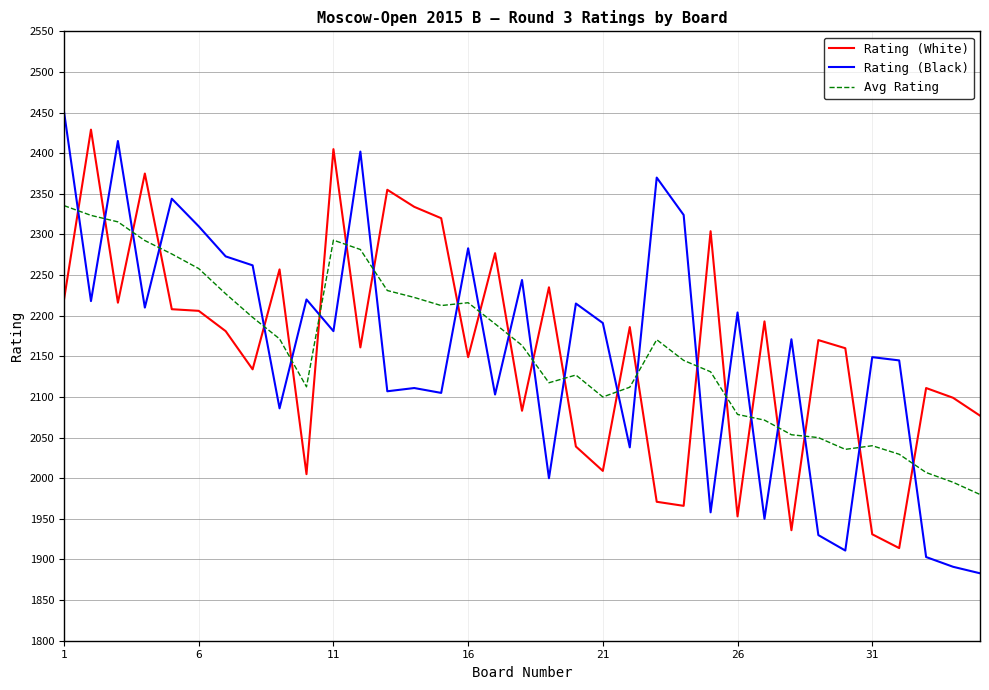

What is the smallest value displayed?

1883.0